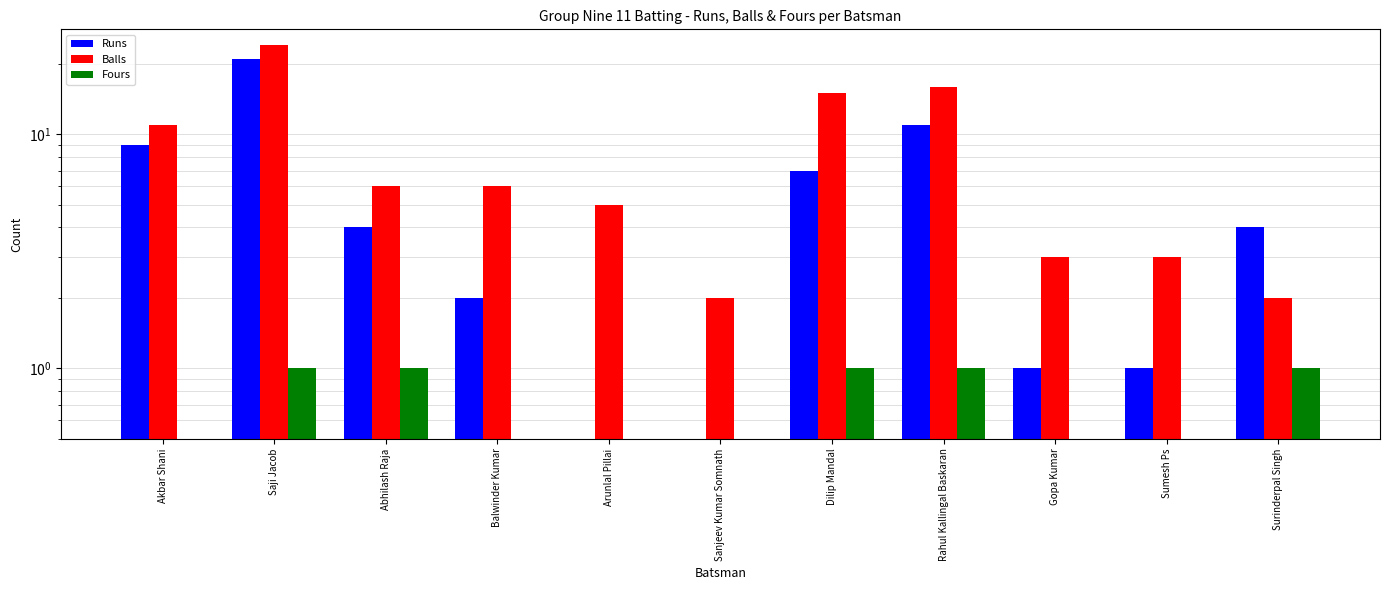

How many data points in Fours are above 0?

5